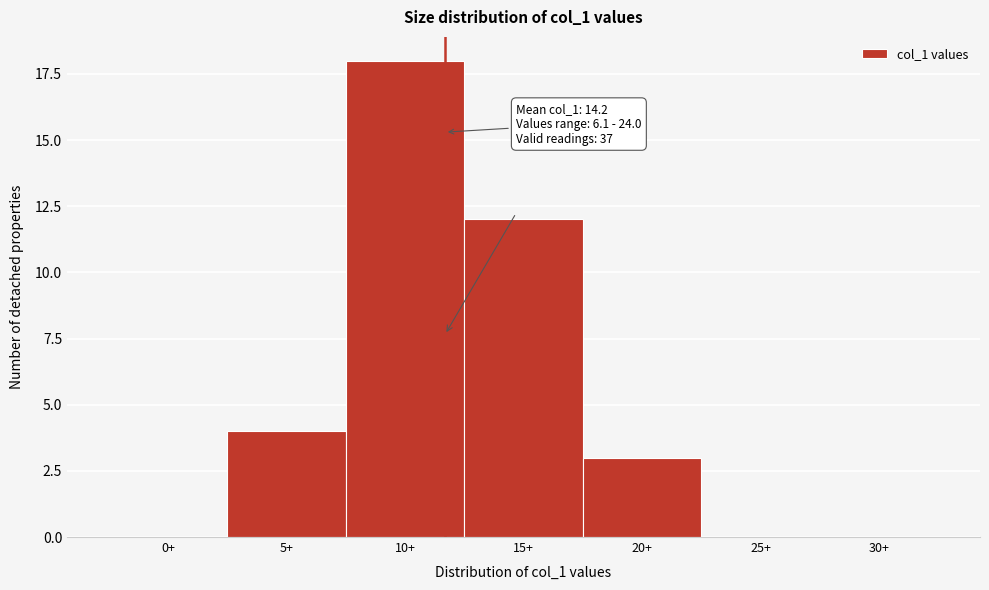

Reading right to left, extract all data points from this chart.

30+=0	25+=0	20+=3	15+=12	10+=18	5+=4	0+=0